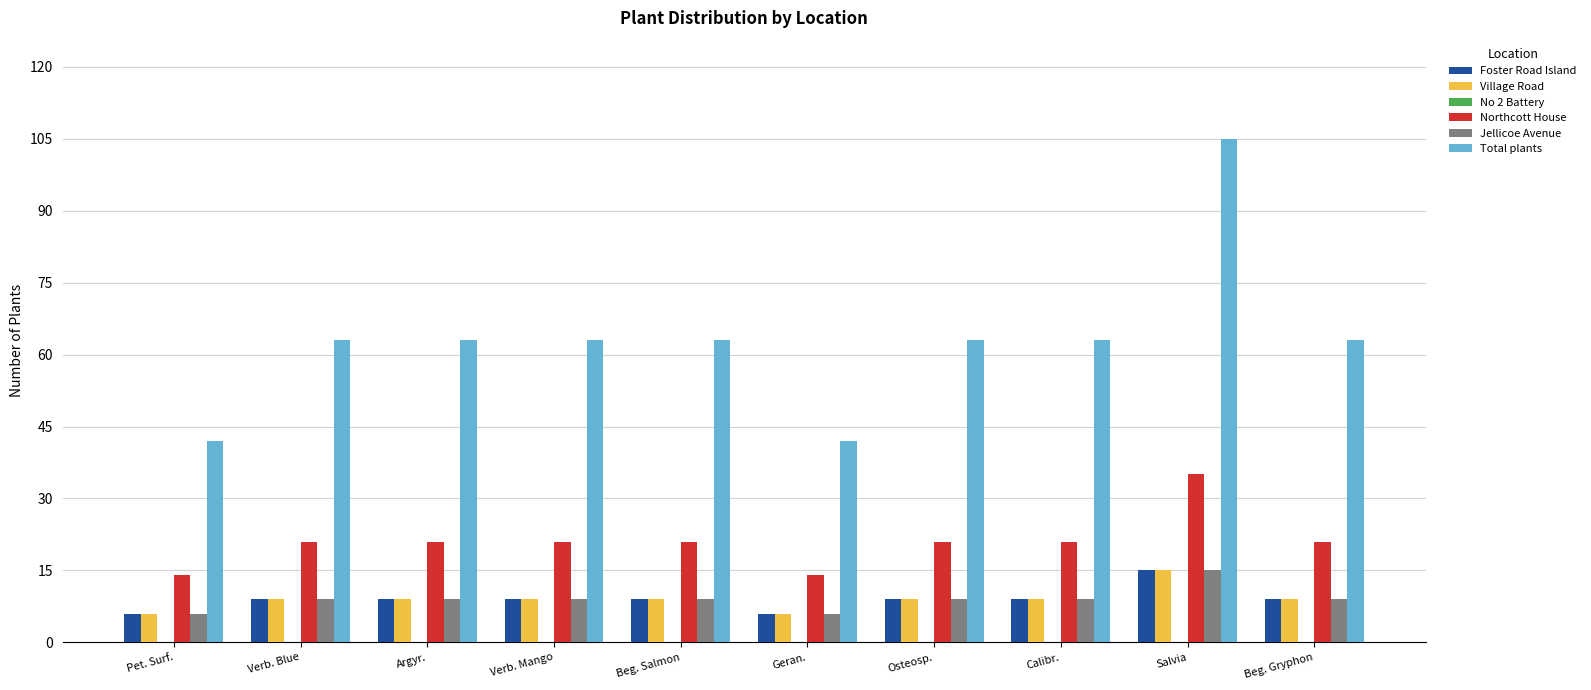

The Foster Road Island series shows 15 at Argyr.. True or false?

False